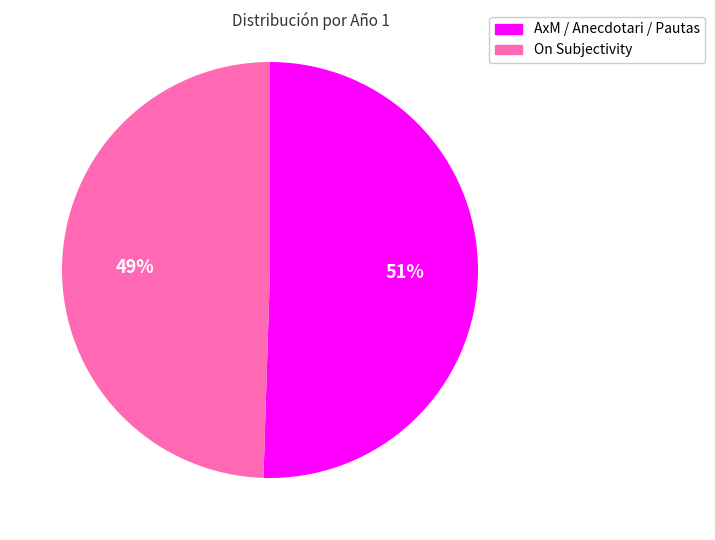

What is the ratio of the value at On Subjectivity to the value at AxM / Anecdotari / Pautas?

1.0